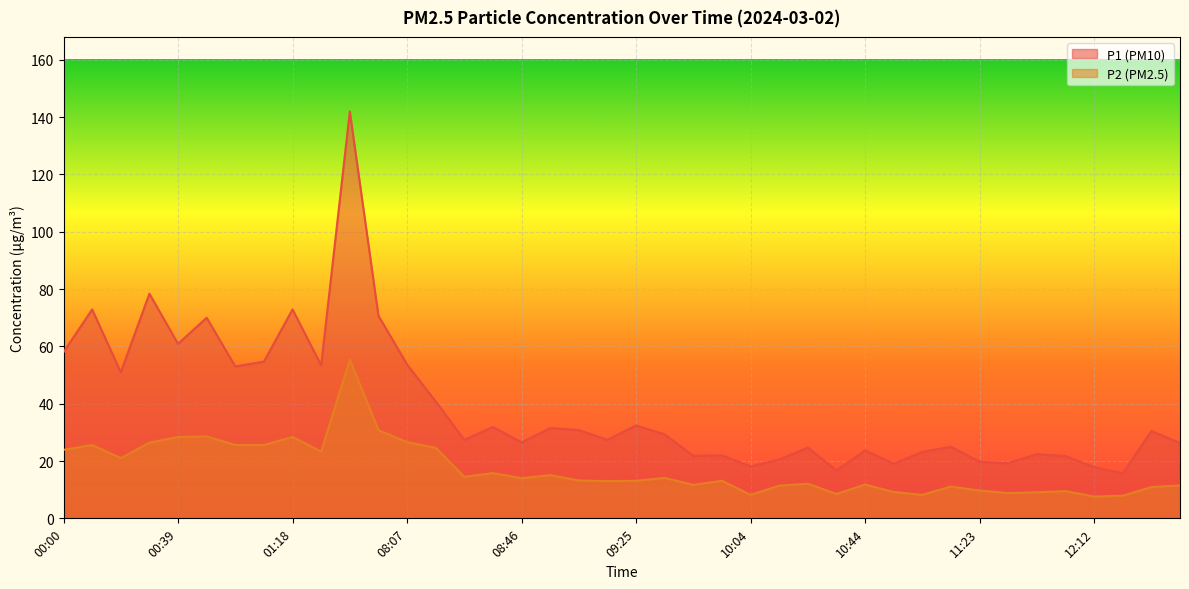

Where is the first local maximum for P2?

00:10